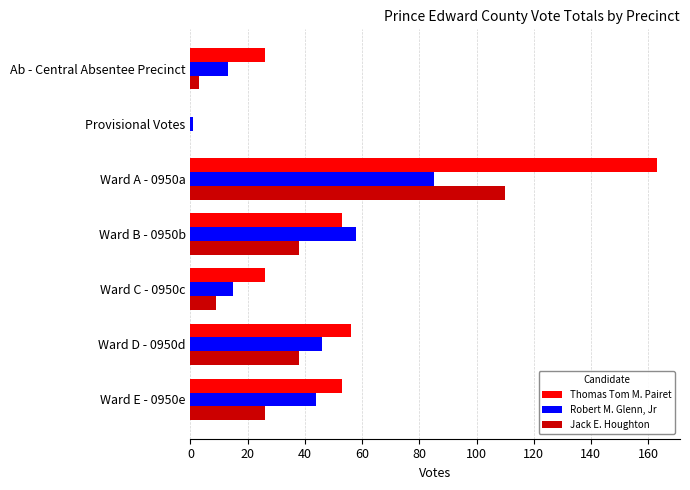

What is the highest value of the Jack E. Houghton series?

110